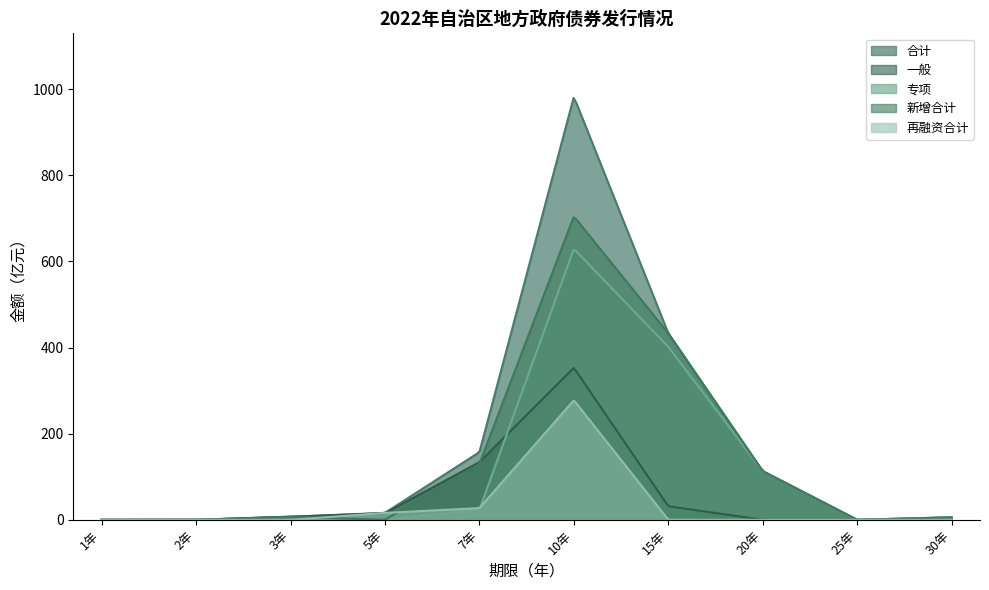

How many series are shown in this chart?

5